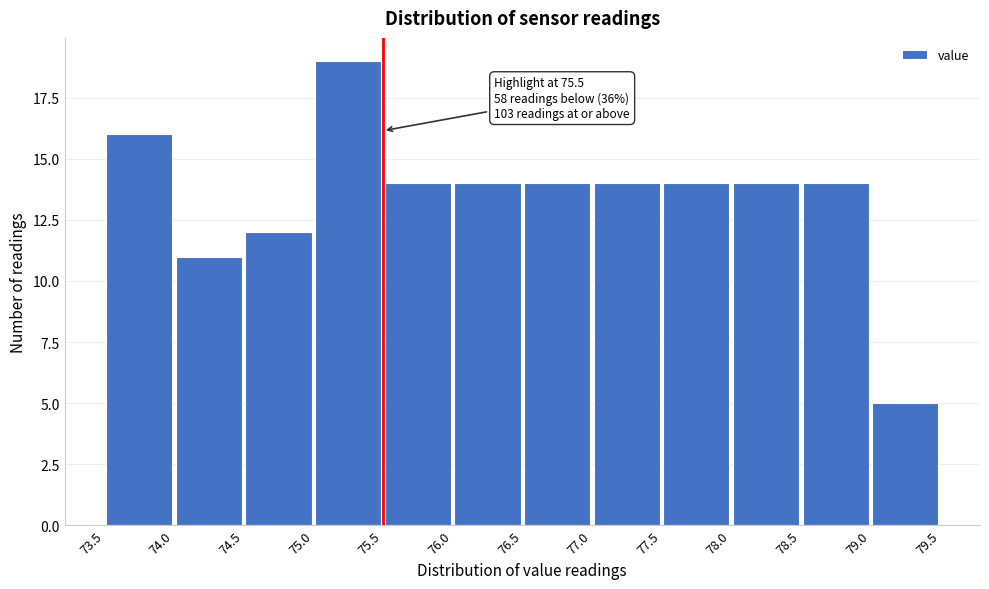

Over which range of the x-axis is the bar tallest?

75.0 to 75.5